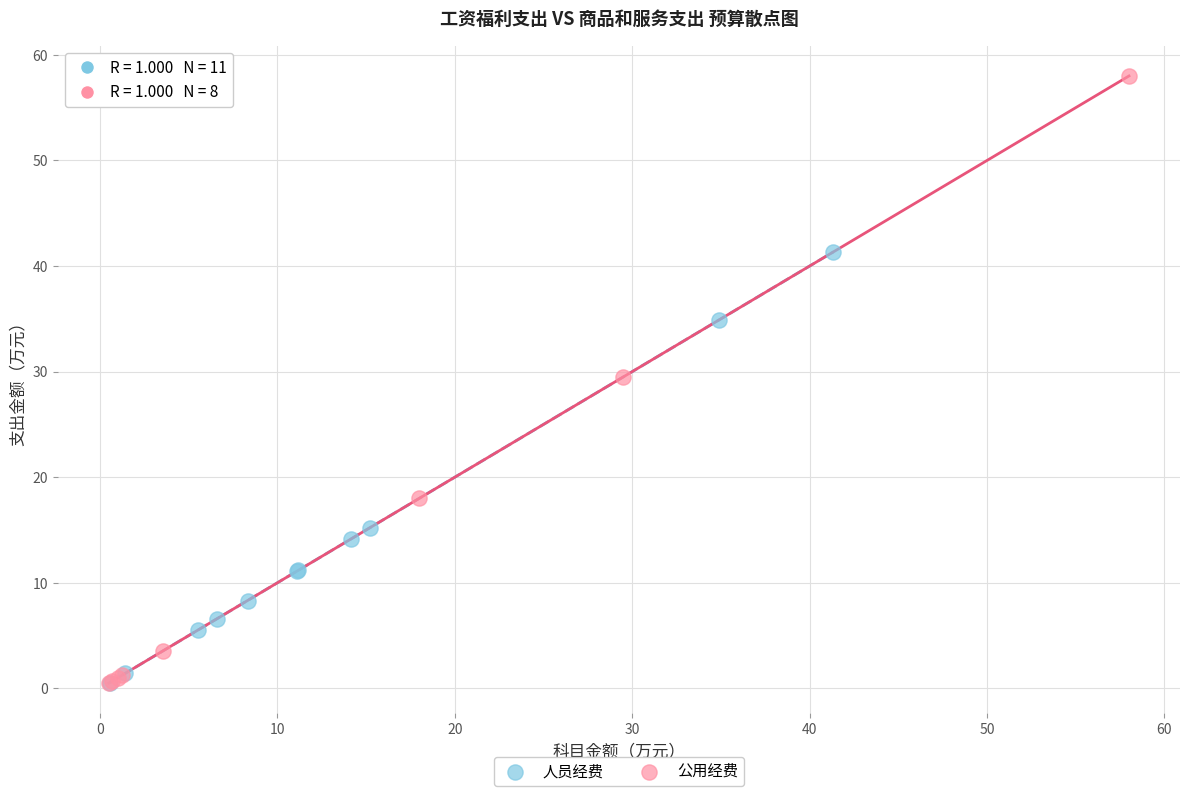

Which series has the widest spread of Y values?

公用经费